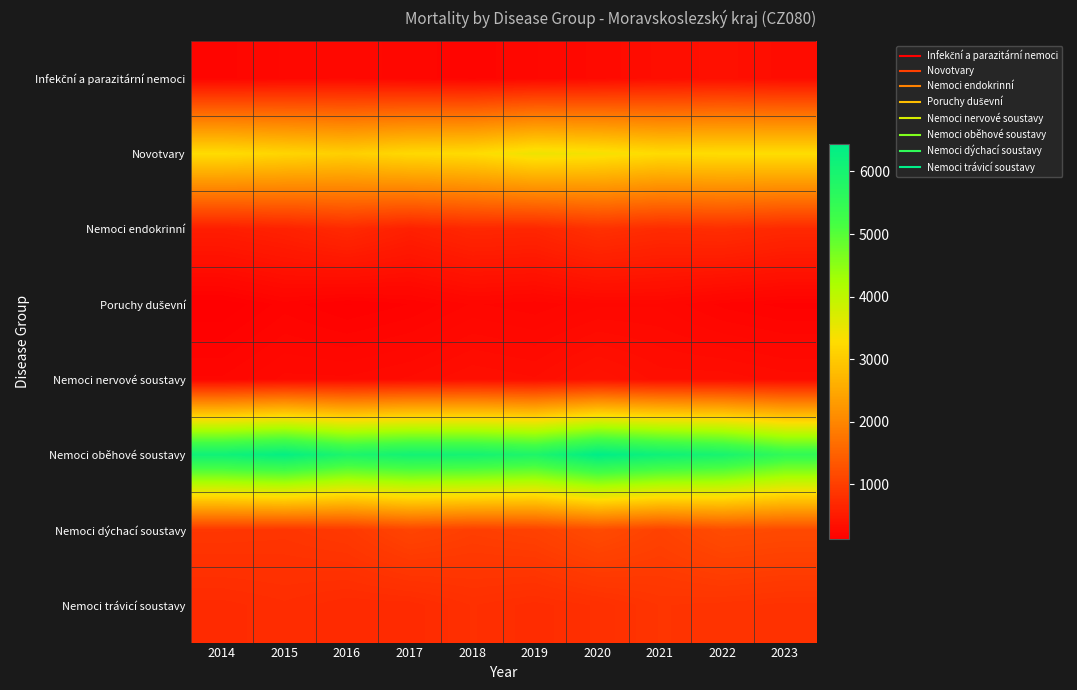

At which category is the sum across all series the highest?

2020